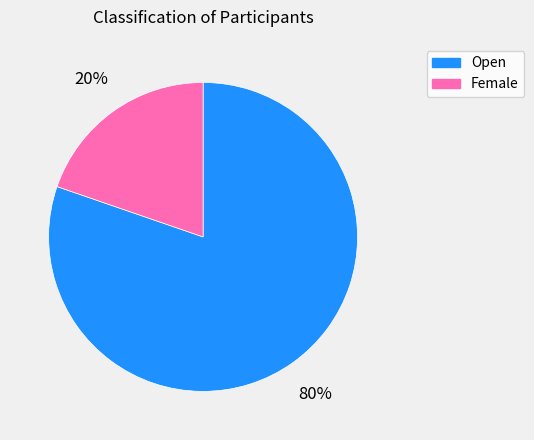

Rank the categories by value from highest to lowest.

Open, Female